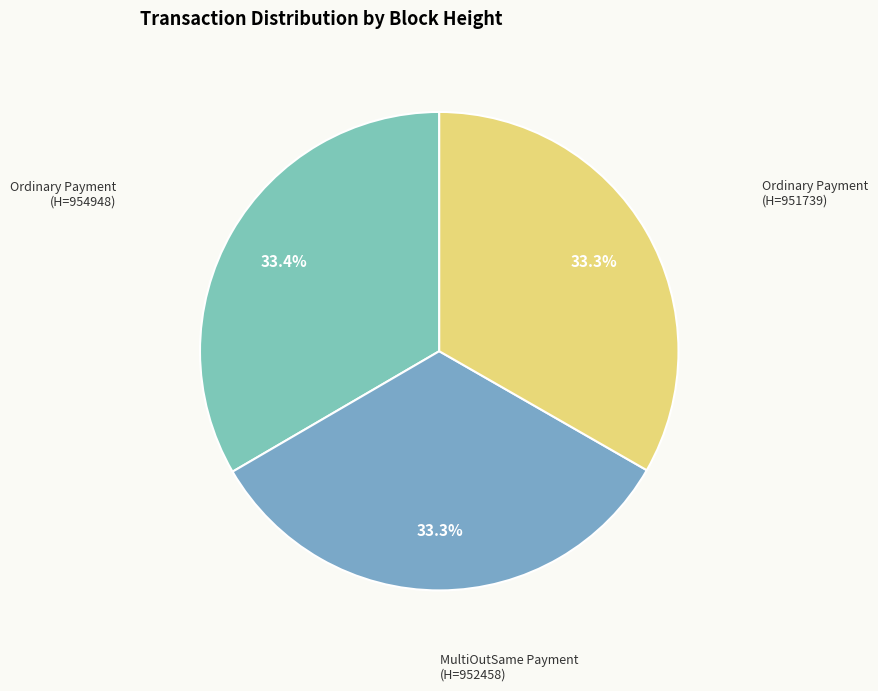

Is the sum of Ordinary Payment (H=951739) and Ordinary Payment (H=954948) greater than half?

Yes